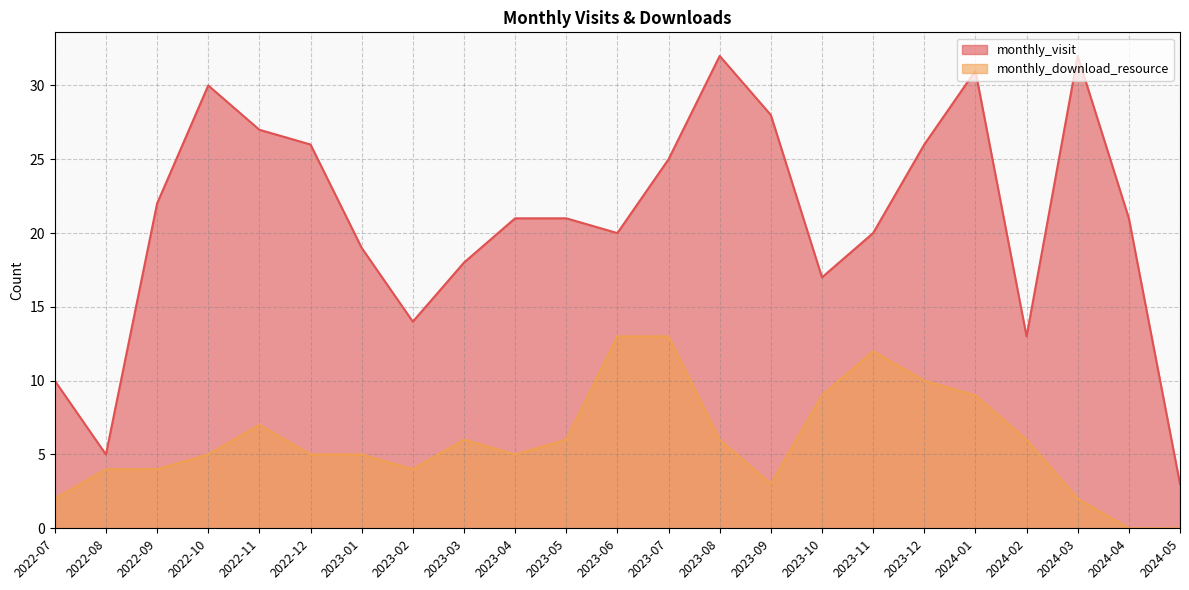

Where is the first local minimum for monthly_visit?

2022-08